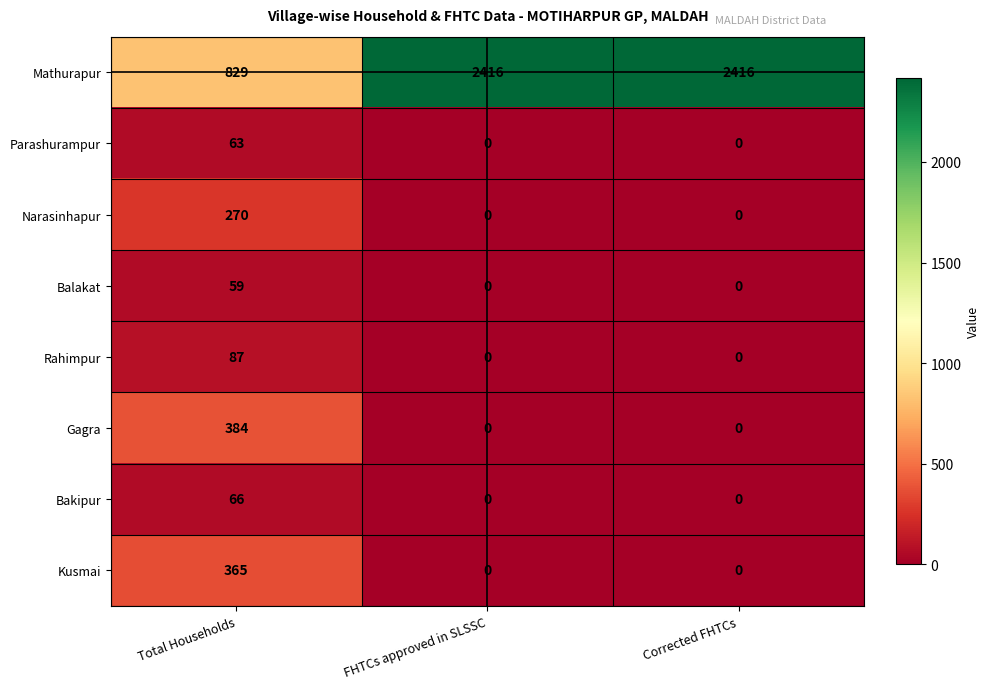

Is it true that Kusmai equals 365 at Total Households?

True